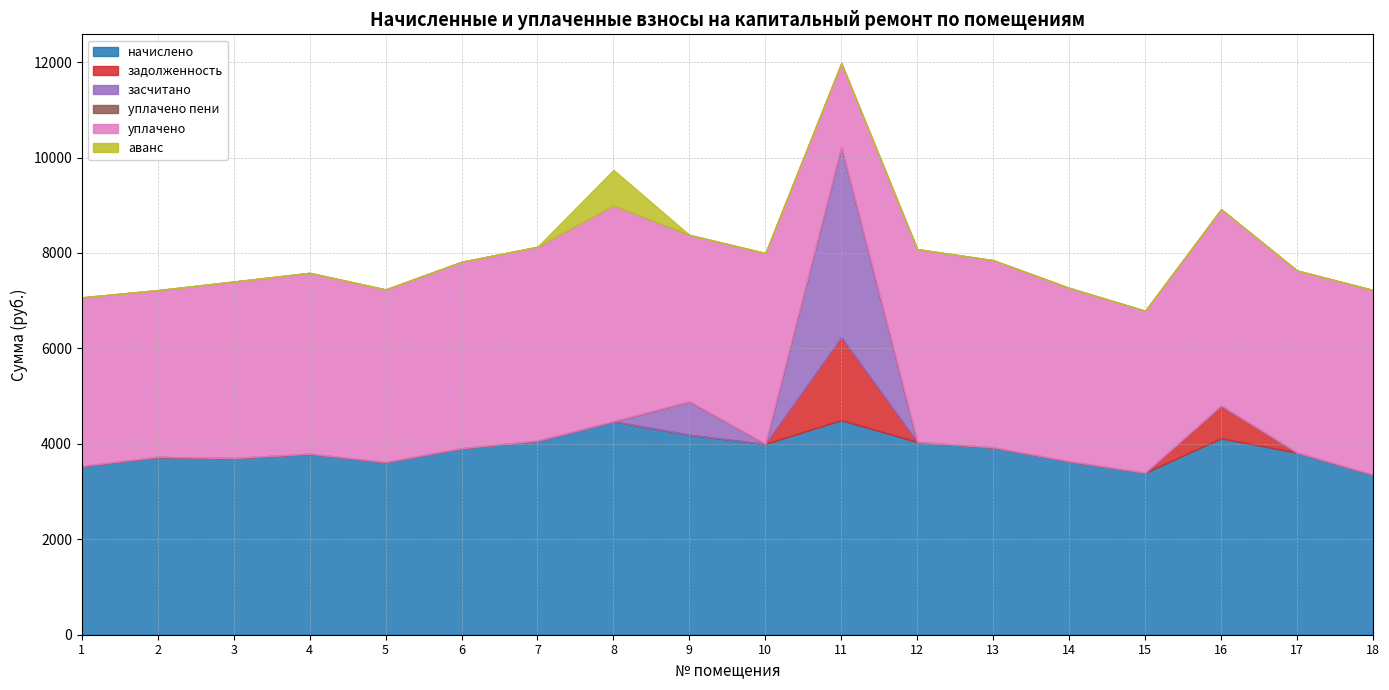

True or false: засчитано has a value of 0.0 at 16.

True